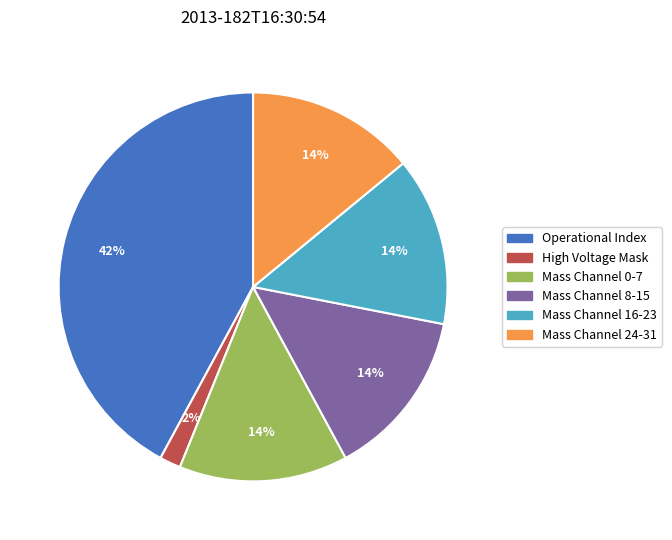

To the nearest percent, what is the average slice percentage?

17%